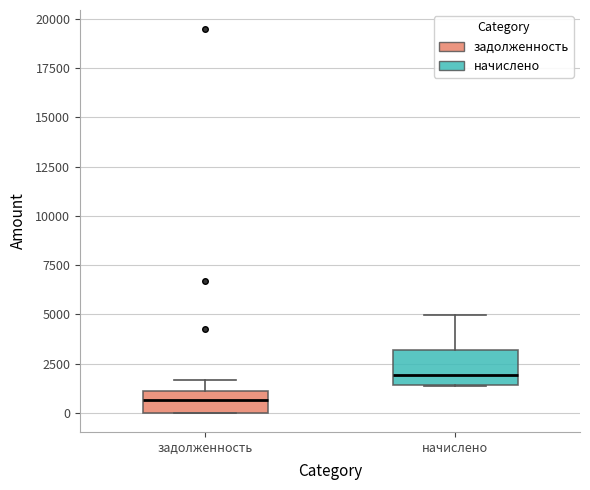

Reading left to right, transcribe this box plot: for each box, give where its median line is, the range the box spans, and where its two whiskers end, as read against the y-axis. The values are not printed on the chart, so give them approximately, as read against the axis.

задолженность: median 500, box 0 to 1000, whiskers 0 to 1500
начислено: median 2000, box 1500 to 3000, whiskers 1500 to 5000